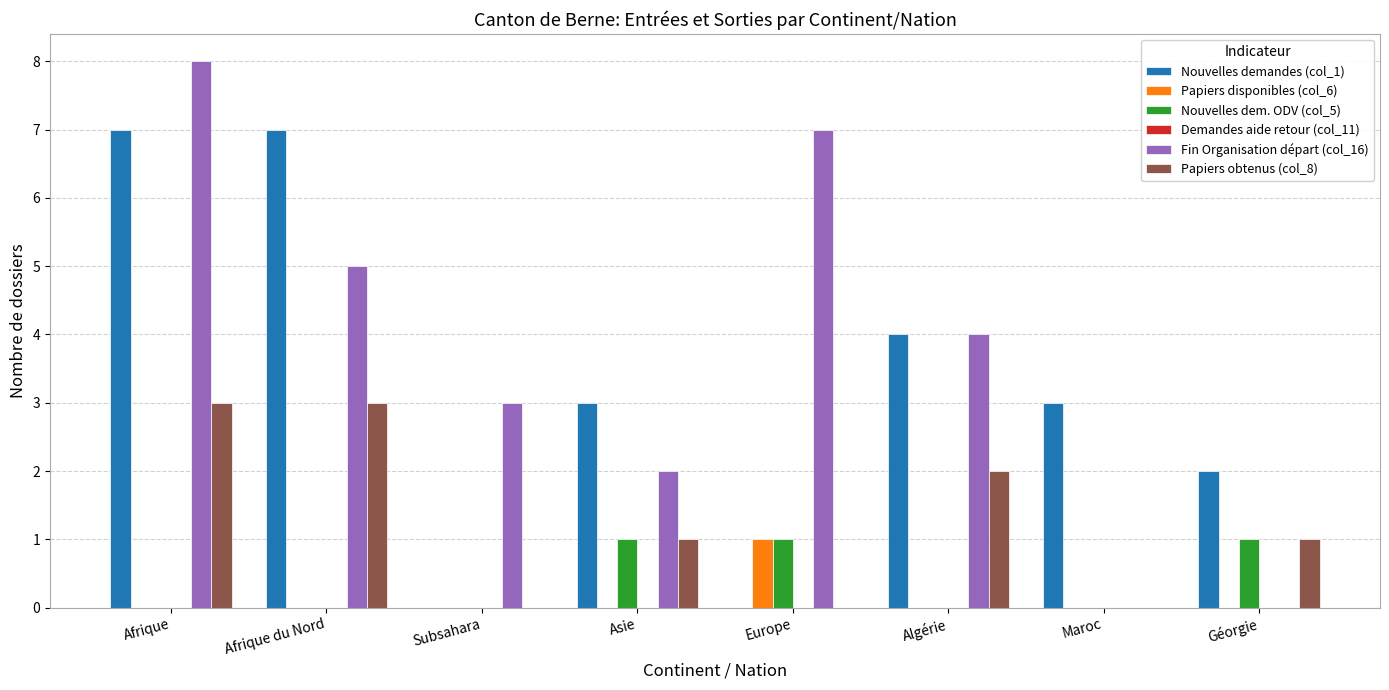

How many categories are shown in the chart?

8